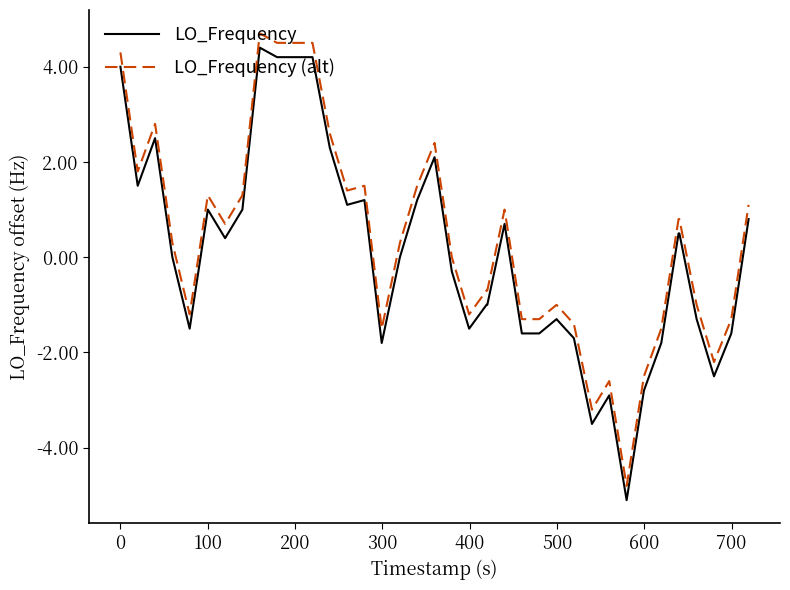

True or false: LO_Frequency (alt) and LO_Frequency cross at least once.

False